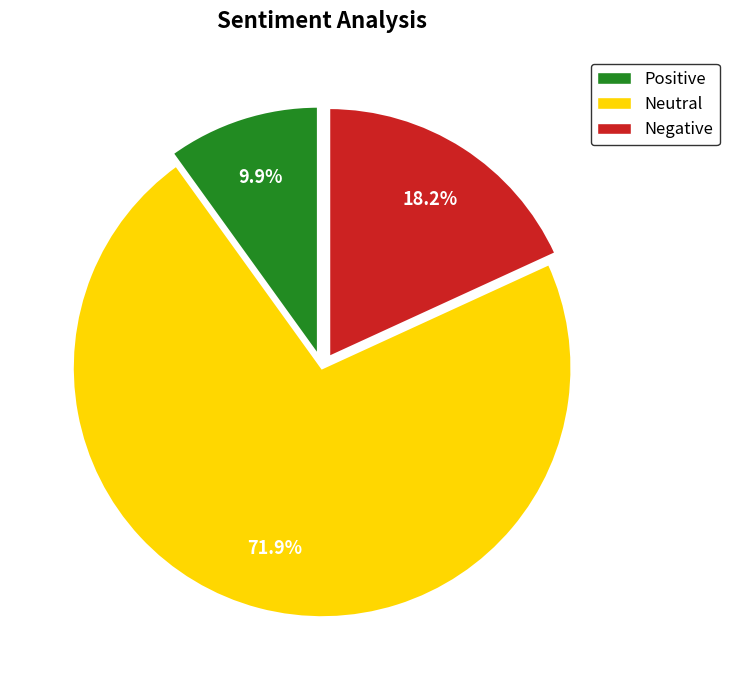

Is there a majority slice in this chart?

Yes